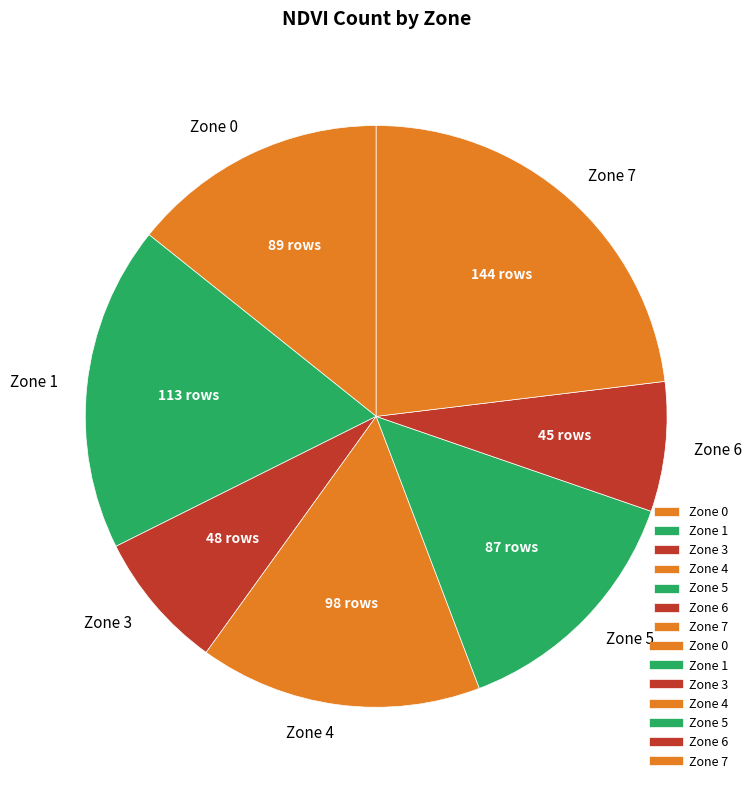

Which slice is the largest?

Zone 7